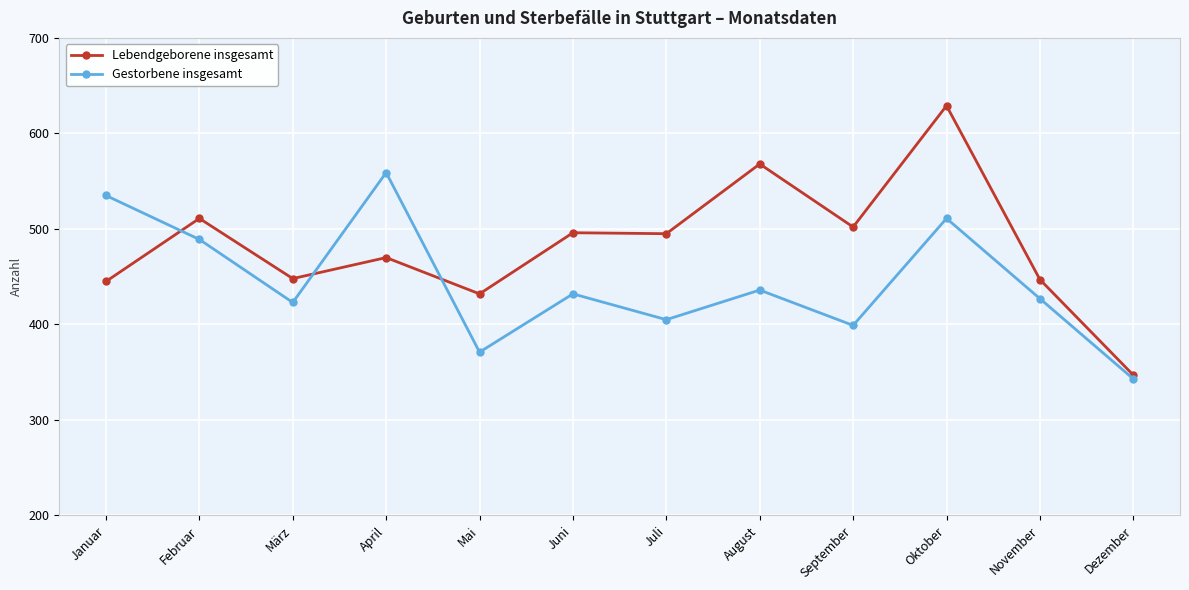

Which series changed the most between April and Oktober?

Lebendgeborene insgesamt